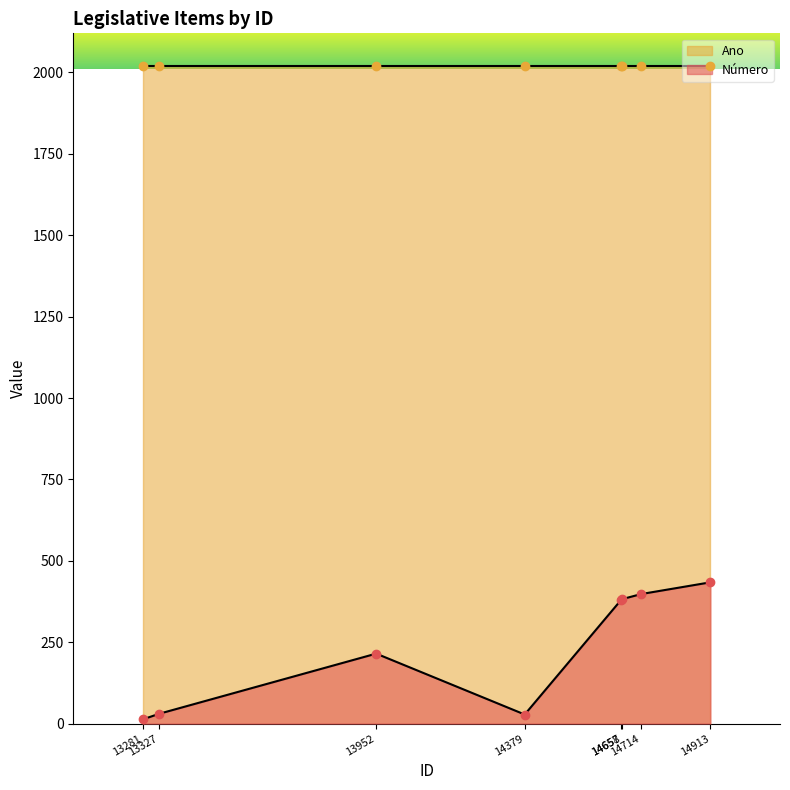

The value of Ano at 13327 is 2020. True or false?

True